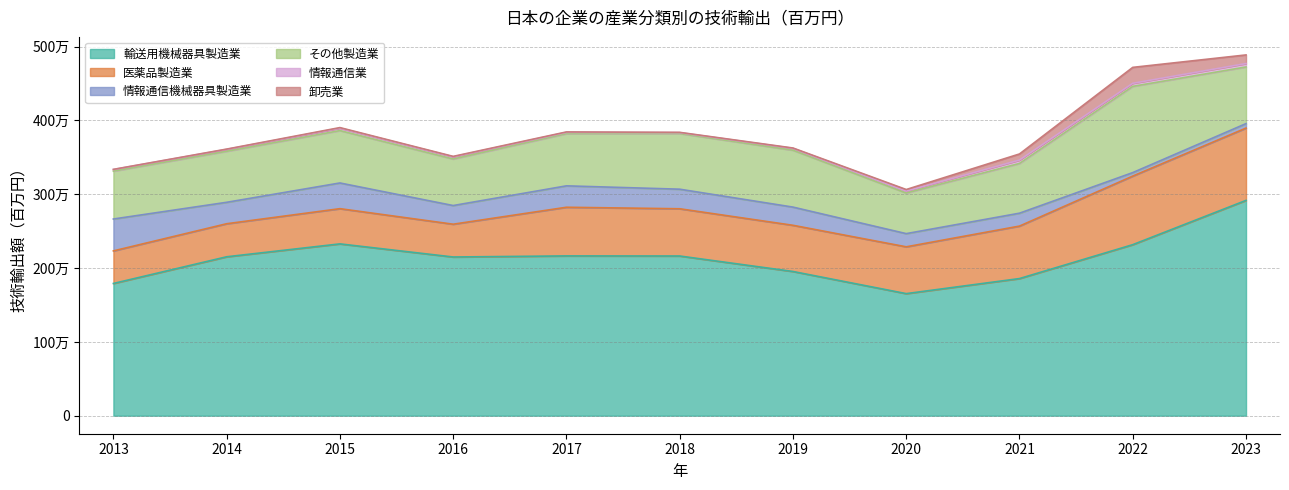

What is the spread (max minus min) of values at 2023?

2871072